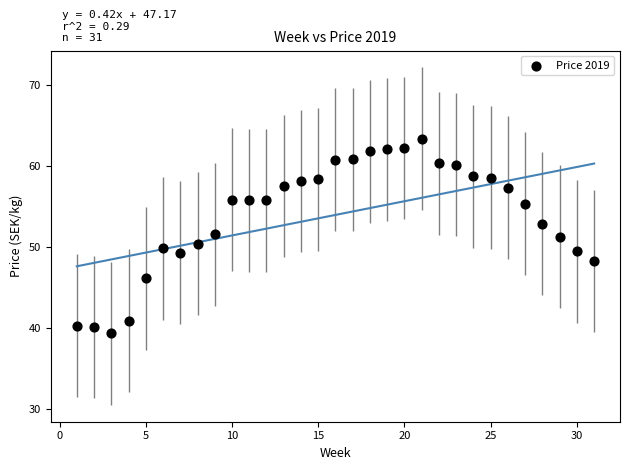

What is the range of X values (max minus min)?

30.0